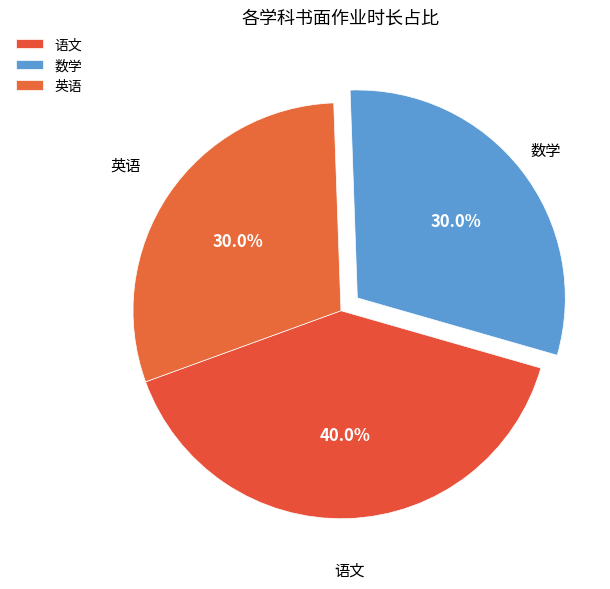

What percentage is NOT represented by 数学?

70.0%